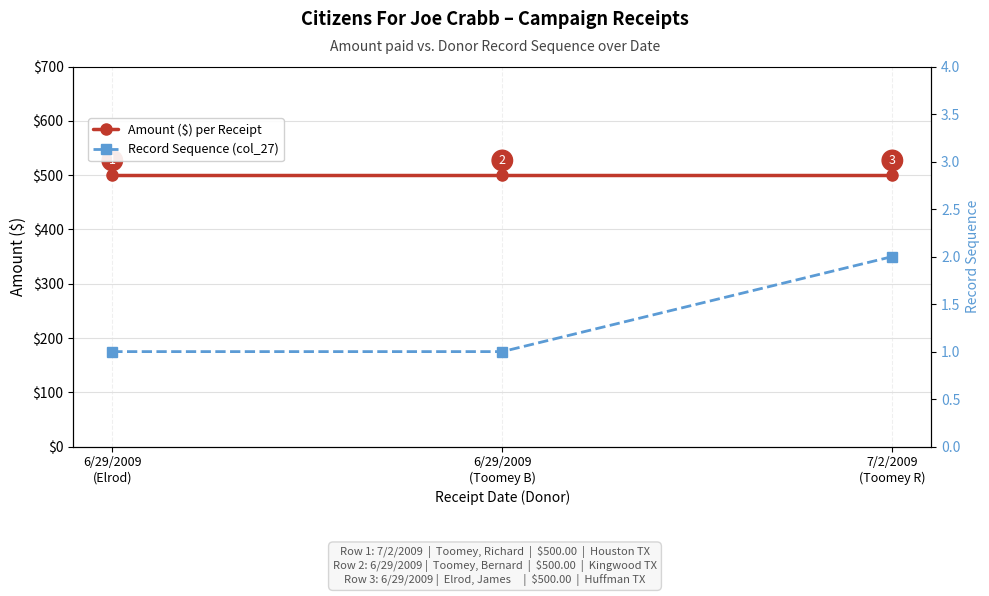

What is the average value of the Amount ($) per Receipt series?

500